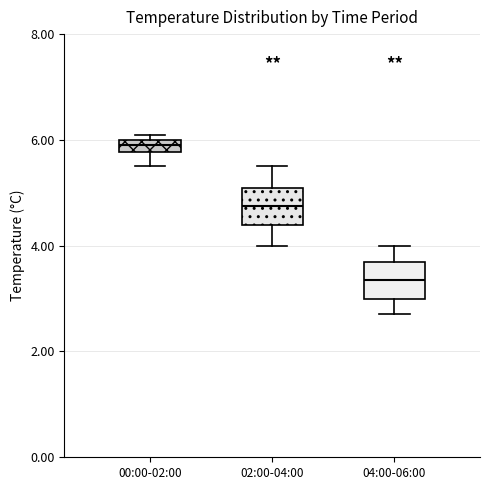

Which box has the highest median line?

00:00-02:00